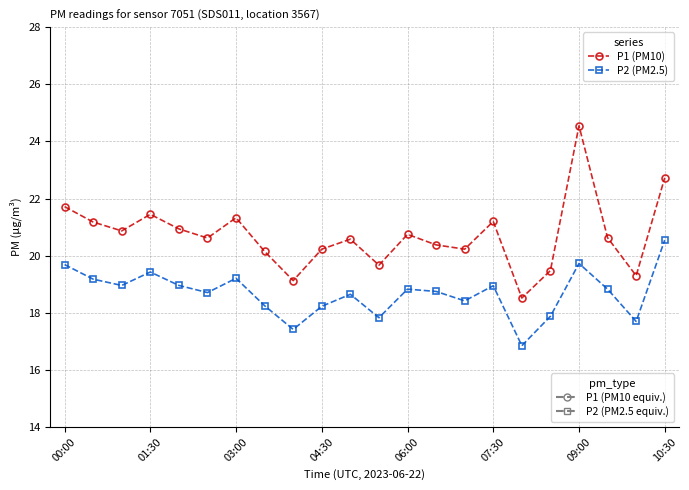

What is the smallest value displayed?

16.9